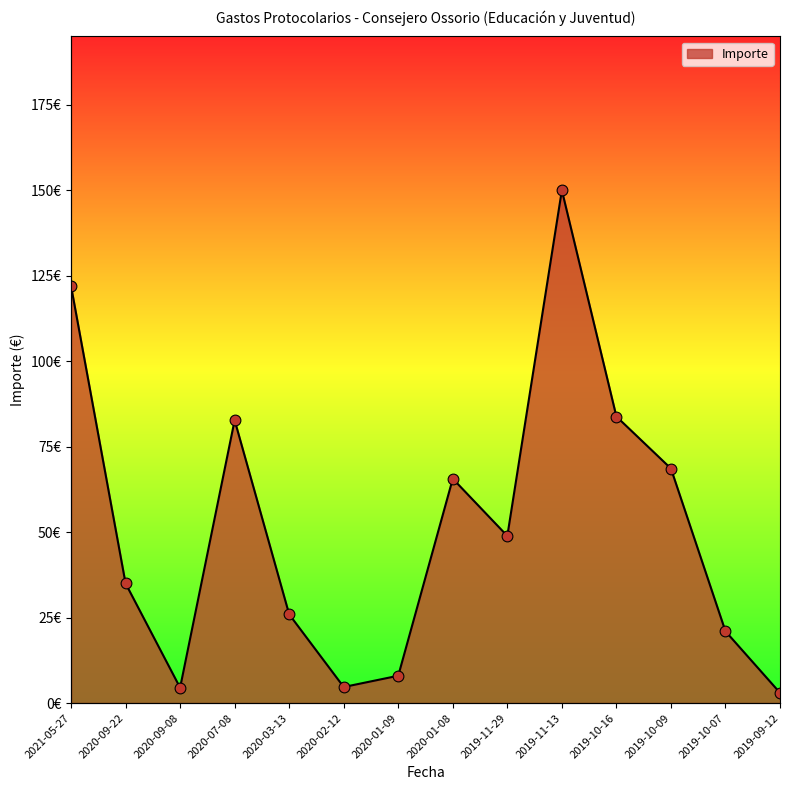

What is the change in value from 2020-09-08 to 2019-11-13?

+145.5